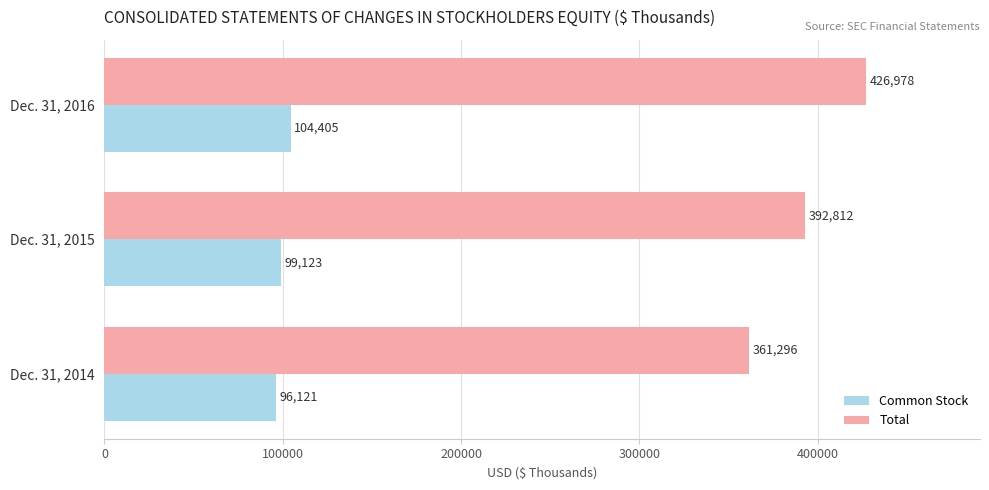

What value does the Common Stock series have at Dec. 31, 2016?

104405